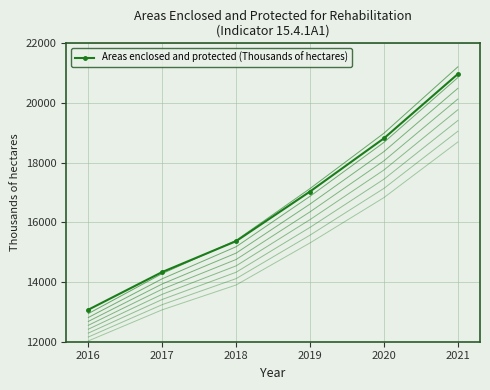

What is the change in value from 2017 to 2021?

+6635